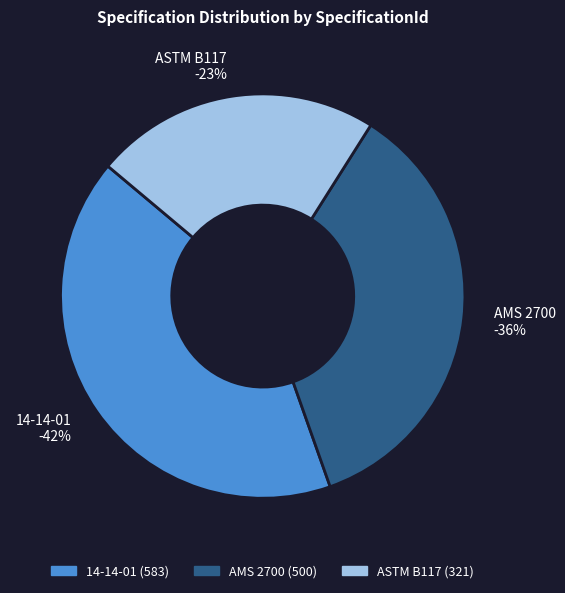

Does any single category account for the majority?

No